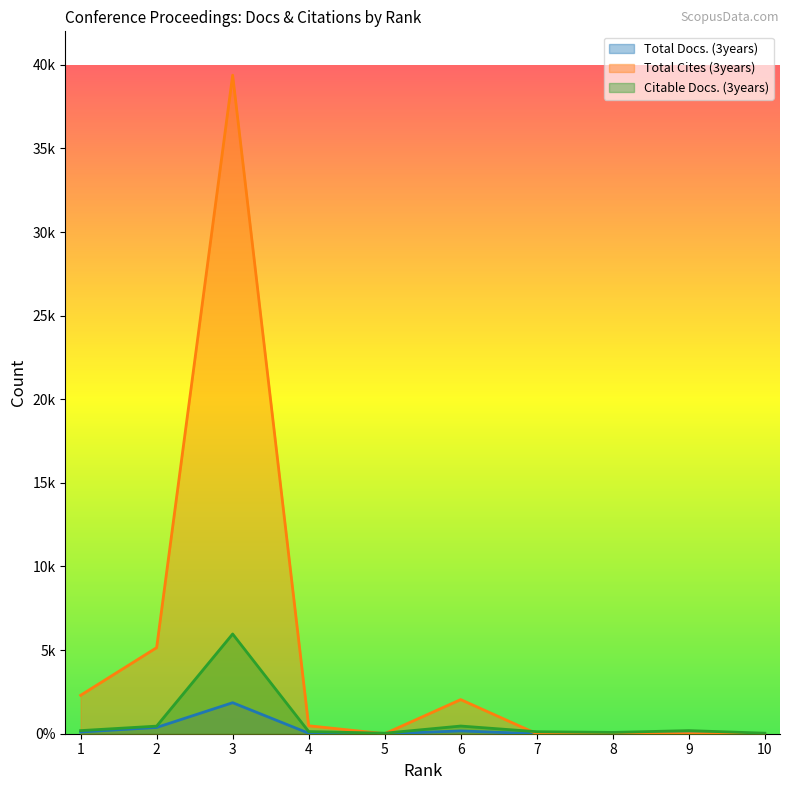

Which series has the largest total across all categories?

Total Cites (3years)